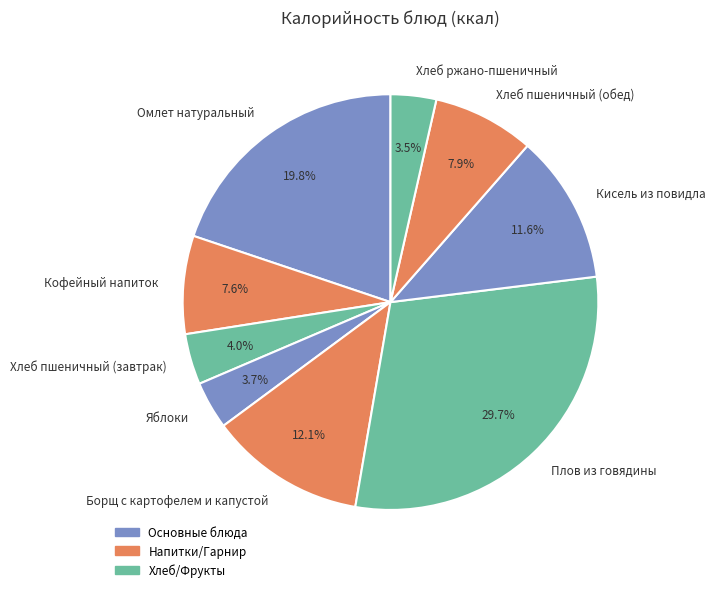

What is the largest slice in the pie chart?

Плов из говядины